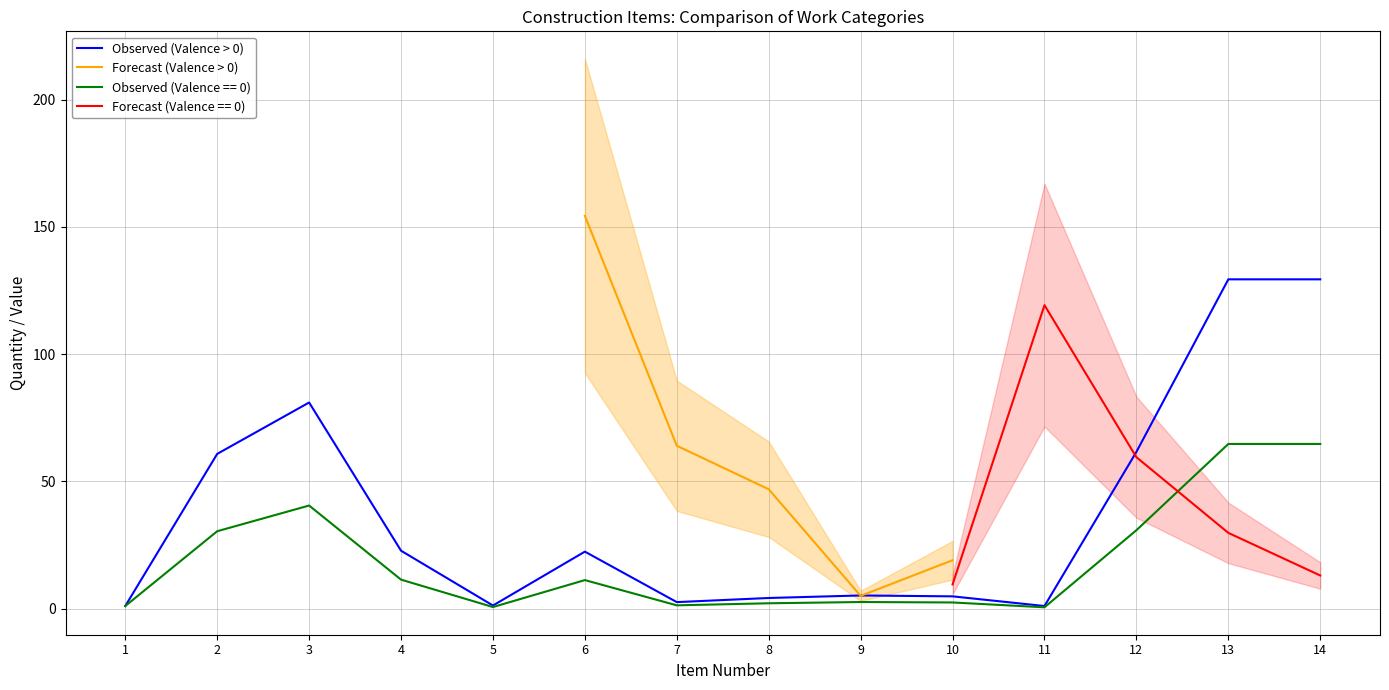

What is the highest value of the Observed (Valence > 0) series?

129.4